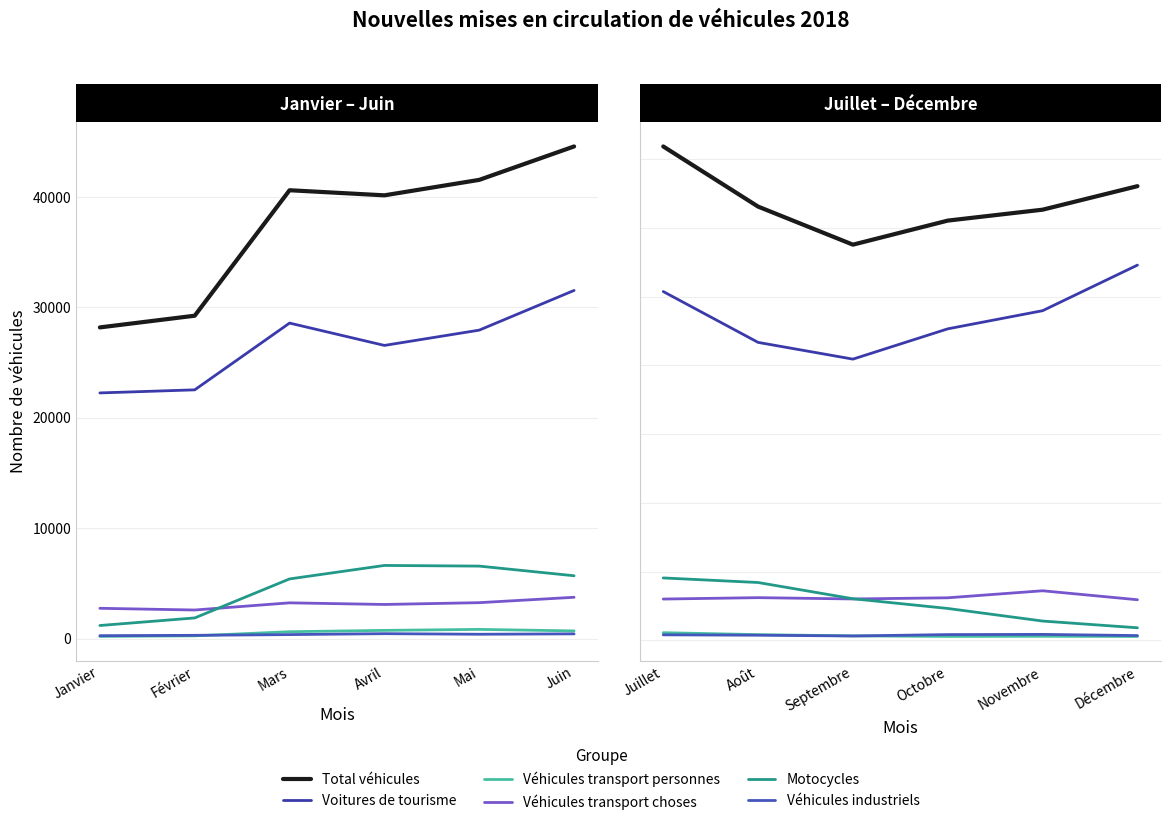

Which category has the lowest value in the Véhicules industriels series?

Mars